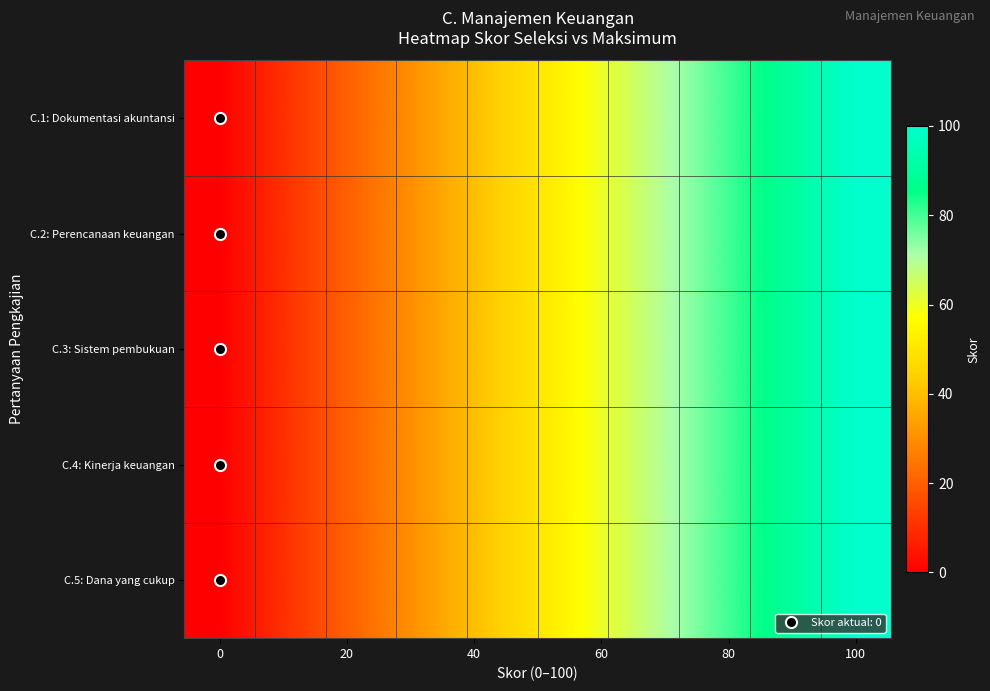

Reading left to right, what are all the values shown in this chart?

C.1: Dokumentasi akuntansi: 0.0	11.1	22.2	33.3	44.4	55.6	66.7	77.8	88.9	100.0
C.2: Perencanaan keuangan: 0.0	11.1	22.2	33.3	44.4	55.6	66.7	77.8	88.9	100.0
C.3: Sistem pembukuan: 0.0	11.1	22.2	33.3	44.4	55.6	66.7	77.8	88.9	100.0
C.4: Kinerja keuangan: 0.0	11.1	22.2	33.3	44.4	55.6	66.7	77.8	88.9	100.0
C.5: Dana yang cukup: 0.0	11.1	22.2	33.3	44.4	55.6	66.7	77.8	88.9	100.0